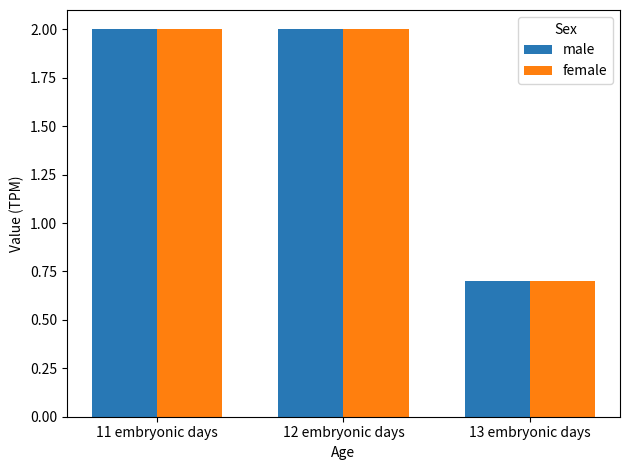

What is the lowest value of the male series?

0.7